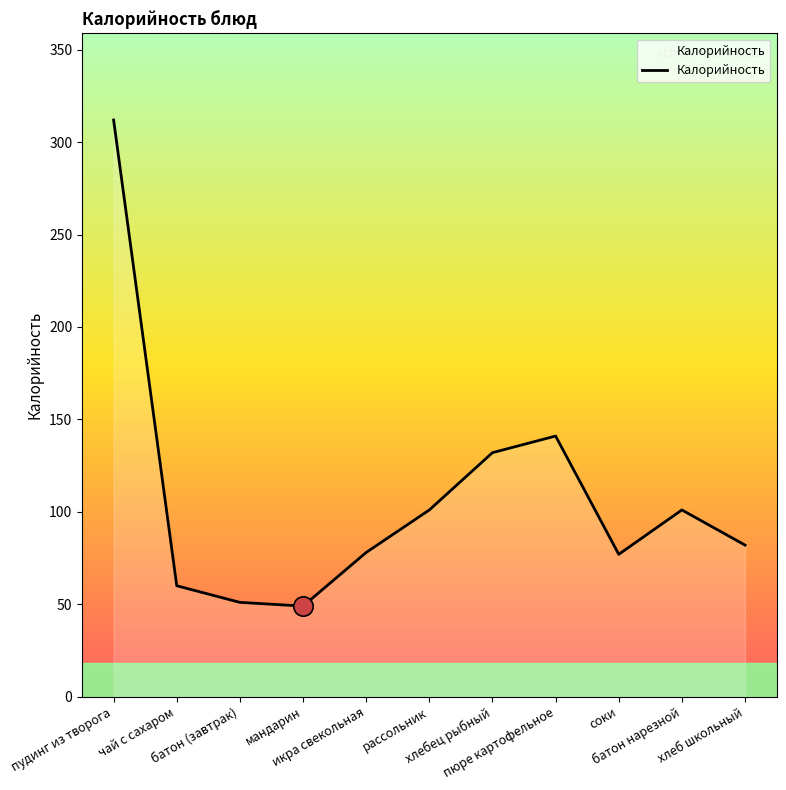

What is the difference between the maximum and minimum values?

263